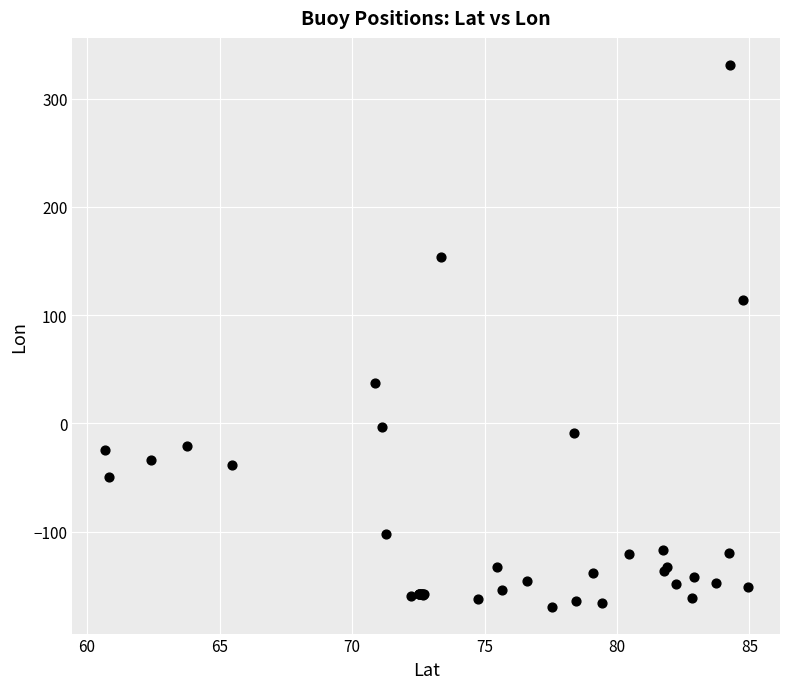

What Y value in the scatter plot is closest to 81?

114.0